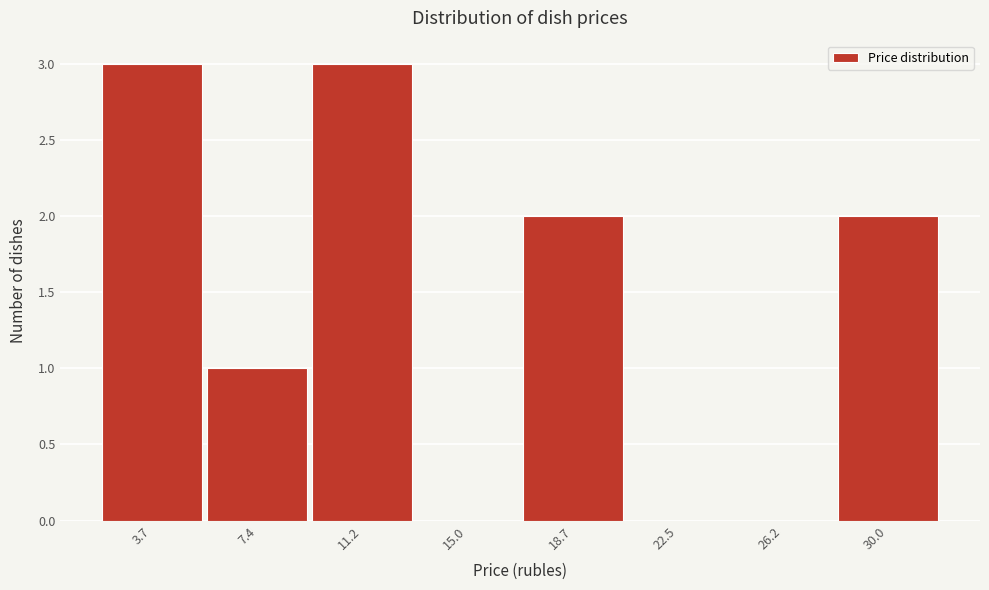

Reading left to right, transcribe this chart: for each bar, give the range it covers on the x-axis and its height. Neither the bar edges nor the heights are printed on the chart, so give them approximately, as read against the axes.

2.0 to 5.5: 3
5.5 to 9.5: 1
9.5 to 13.0: 3
13.0 to 17.0: 0
17.0 to 20.5: 2
20.5 to 24.5: 0
24.5 to 28.0: 0
28.0 to 32.0: 2